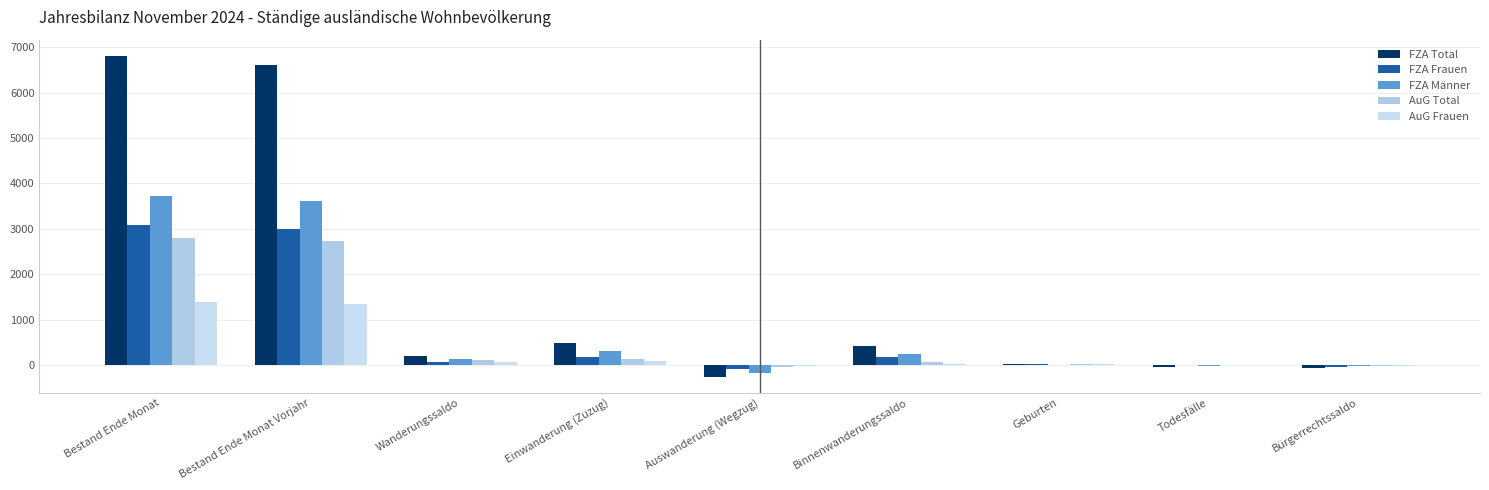

What are all the series names shown in the legend?

FZA Total, FZA Frauen, FZA Männer, AuG Total, AuG Frauen